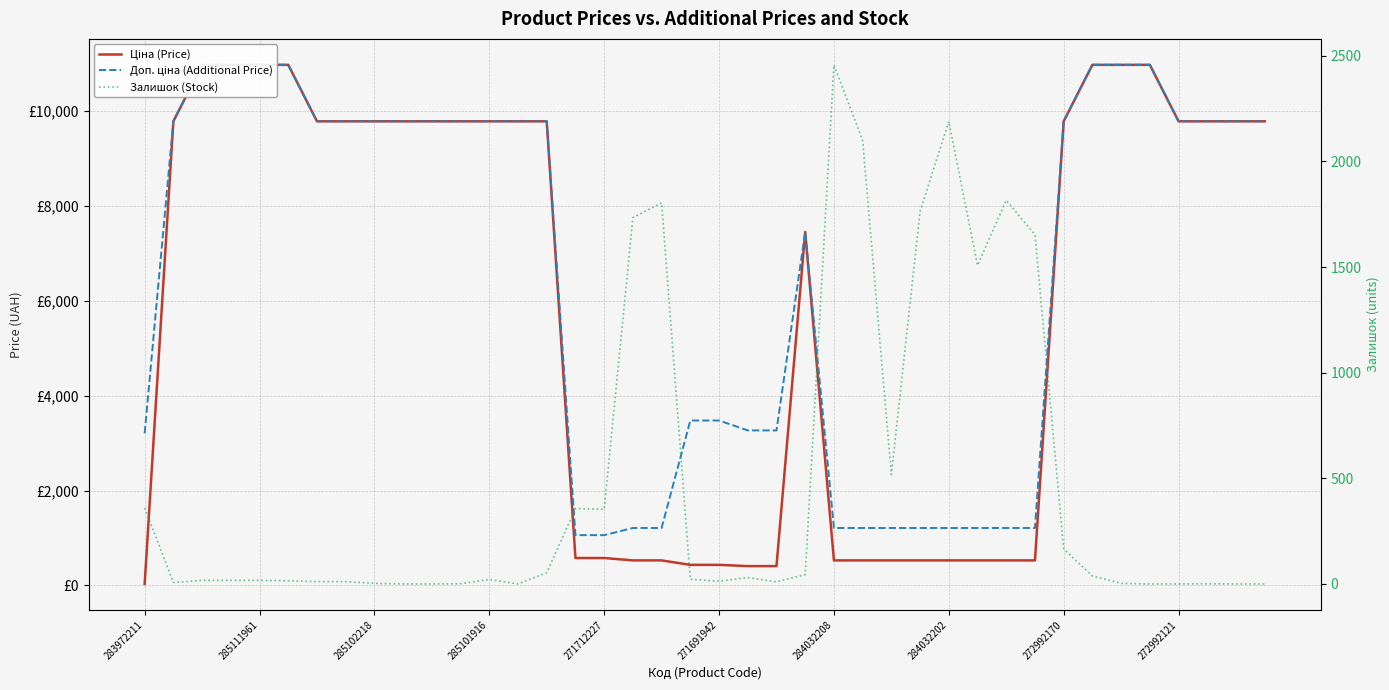

How many interior local peaks does the Доп. ціна (Additional Price) series have?

1